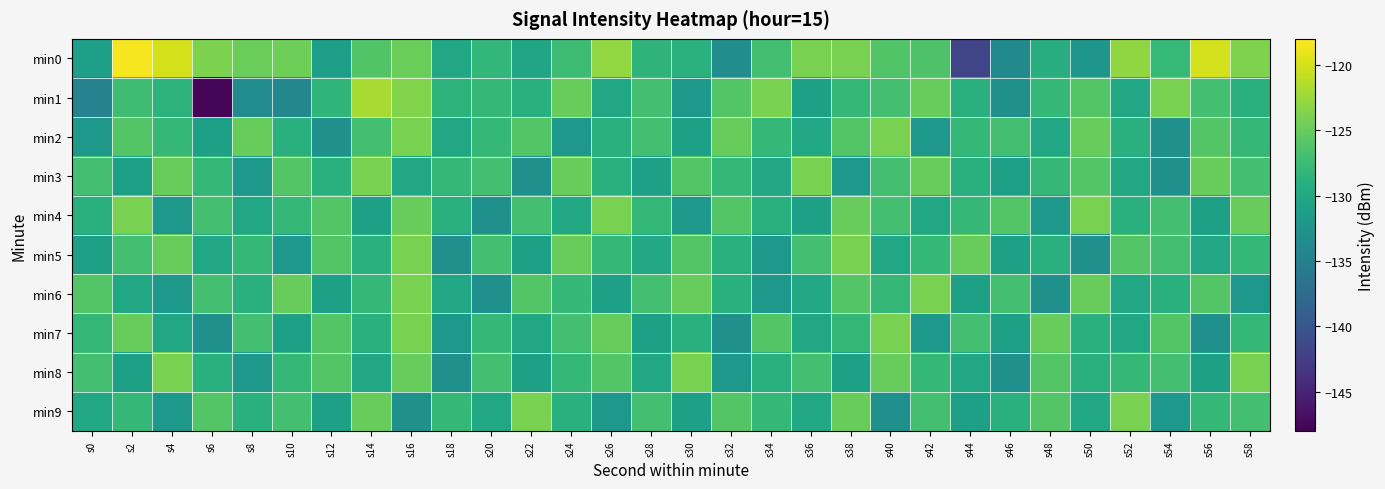

Reading left to right, list all the values displayed in this chart.

min0: s0=-131.1	s2=-118.4	s4=-119.9	s6=-123.9	s8=-124.7	s10=-124.6	s12=-131.3	s14=-126.1	s16=-124.8	s18=-130.1	s20=-128.1	s22=-130.3	s24=-127.4	s26=-122.9	s28=-128.5	s30=-128.8	s32=-133.2	s34=-127.1	s36=-124.0	s38=-124.1	s40=-126.1	s42=-126.4	s44=-141.7	s46=-133.8	s48=-129.3	s50=-132.3	s52=-122.9	s54=-128.0	s56=-120.0	s58=-123.8
min1: s0=-134.7	s2=-127.3	s4=-128.7	s6=-147.6	s8=-133.6	s10=-134.1	s12=-128.4	s14=-121.9	s16=-123.7	s18=-128.6	s20=-128.0	s22=-129.0	s24=-125.0	s26=-130.0	s28=-127.0	s30=-132.0	s32=-126.0	s34=-124.0	s36=-131.0	s38=-128.0	s40=-127.0	s42=-125.0	s44=-129.0	s46=-133.0	s48=-128.0	s50=-126.0	s52=-130.0	s54=-124.0	s56=-127.0	s58=-129.0
min2: s0=-132.0	s2=-126.0	s4=-128.0	s6=-131.0	s8=-125.0	s10=-129.0	s12=-133.0	s14=-127.0	s16=-124.0	s18=-130.0	s20=-128.0	s22=-126.0	s24=-132.0	s26=-129.0	s28=-127.0	s30=-131.0	s32=-125.0	s34=-128.0	s36=-130.0	s38=-126.0	s40=-124.0	s42=-132.0	s44=-128.0	s46=-127.0	s48=-130.0	s50=-125.0	s52=-129.0	s54=-133.0	s56=-126.0	s58=-128.0
min3: s0=-127.0	s2=-131.0	s4=-125.0	s6=-128.0	s8=-132.0	s10=-126.0	s12=-129.0	s14=-124.0	s16=-130.0	s18=-128.0	s20=-127.0	s22=-133.0	s24=-125.0	s26=-129.0	s28=-131.0	s30=-126.0	s32=-128.0	s34=-130.0	s36=-124.0	s38=-132.0	s40=-127.0	s42=-125.0	s44=-129.0	s46=-131.0	s48=-128.0	s50=-126.0	s52=-130.0	s54=-133.0	s56=-125.0	s58=-127.0
min4: s0=-129.0	s2=-124.0	s4=-132.0	s6=-127.0	s8=-130.0	s10=-128.0	s12=-126.0	s14=-131.0	s16=-125.0	s18=-129.0	s20=-133.0	s22=-127.0	s24=-130.0	s26=-124.0	s28=-128.0	s30=-132.0	s32=-126.0	s34=-129.0	s36=-131.0	s38=-125.0	s40=-127.0	s42=-130.0	s44=-128.0	s46=-126.0	s48=-132.0	s50=-124.0	s52=-129.0	s54=-127.0	s56=-131.0	s58=-125.0
min5: s0=-131.0	s2=-127.0	s4=-125.0	s6=-130.0	s8=-128.0	s10=-132.0	s12=-126.0	s14=-129.0	s16=-124.0	s18=-133.0	s20=-127.0	s22=-131.0	s24=-125.0	s26=-128.0	s28=-130.0	s30=-126.0	s32=-129.0	s34=-132.0	s36=-127.0	s38=-124.0	s40=-130.0	s42=-128.0	s44=-125.0	s46=-131.0	s48=-129.0	s50=-133.0	s52=-126.0	s54=-127.0	s56=-130.0	s58=-128.0
min6: s0=-126.0	s2=-130.0	s4=-132.0	s6=-127.0	s8=-129.0	s10=-125.0	s12=-131.0	s14=-128.0	s16=-124.0	s18=-130.0	s20=-133.0	s22=-126.0	s24=-128.0	s26=-131.0	s28=-127.0	s30=-125.0	s32=-129.0	s34=-132.0	s36=-130.0	s38=-126.0	s40=-128.0	s42=-124.0	s44=-131.0	s46=-127.0	s48=-133.0	s50=-125.0	s52=-130.0	s54=-129.0	s56=-126.0	s58=-132.0
min7: s0=-128.0	s2=-125.0	s4=-130.0	s6=-133.0	s8=-127.0	s10=-131.0	s12=-126.0	s14=-129.0	s16=-124.0	s18=-132.0	s20=-128.0	s22=-130.0	s24=-127.0	s26=-125.0	s28=-131.0	s30=-129.0	s32=-133.0	s34=-126.0	s36=-130.0	s38=-128.0	s40=-124.0	s42=-132.0	s44=-127.0	s46=-131.0	s48=-125.0	s50=-129.0	s52=-130.0	s54=-126.0	s56=-133.0	s58=-128.0
min8: s0=-127.0	s2=-131.0	s4=-124.0	s6=-129.0	s8=-132.0	s10=-128.0	s12=-126.0	s14=-130.0	s16=-125.0	s18=-133.0	s20=-127.0	s22=-131.0	s24=-128.0	s26=-126.0	s28=-130.0	s30=-124.0	s32=-132.0	s34=-129.0	s36=-127.0	s38=-131.0	s40=-125.0	s42=-128.0	s44=-130.0	s46=-133.0	s48=-126.0	s50=-129.0	s52=-128.0	s54=-127.0	s56=-131.0	s58=-124.0
min9: s0=-130.0	s2=-128.0	s4=-132.0	s6=-126.0	s8=-129.0	s10=-127.0	s12=-131.0	s14=-125.0	s16=-133.0	s18=-128.0	s20=-130.0	s22=-124.0	s24=-129.0	s26=-132.0	s28=-127.0	s30=-131.0	s32=-126.0	s34=-128.0	s36=-130.0	s38=-125.0	s40=-133.0	s42=-127.0	s44=-131.0	s46=-129.0	s48=-126.0	s50=-130.0	s52=-124.0	s54=-132.0	s56=-128.0	s58=-127.0